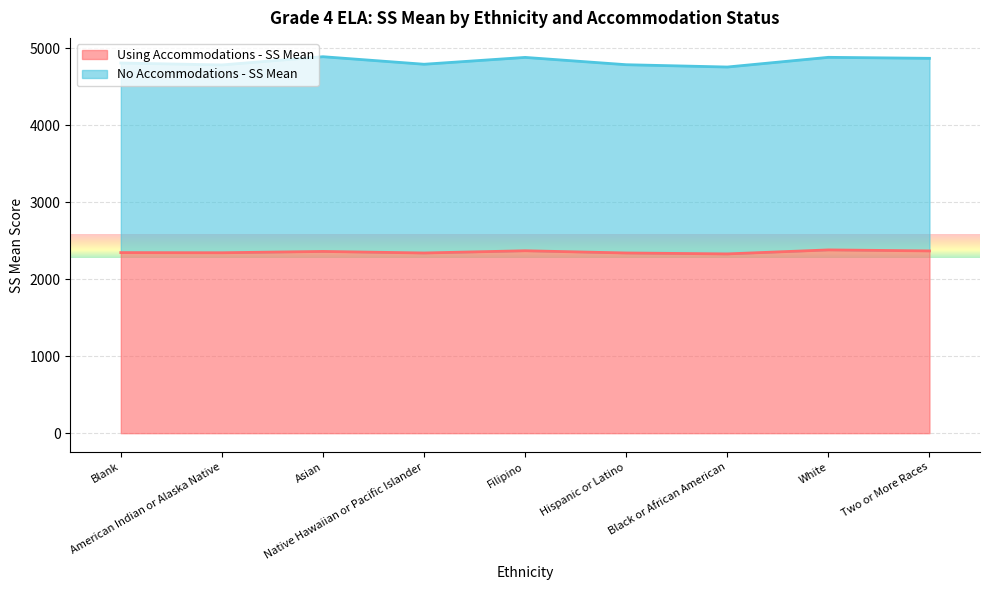

Reading left to right, transcribe all the data shown in this chart.

Using Accommodations - SS Mean: Blank=2347	American Indian or Alaska Native=2345	Asian=2362	Native Hawaiian or Pacific Islander=2342	Filipino=2371	Hispanic or Latino=2342	Black or African American=2330	White=2382	Two or More Races=2369
No Accommodations - SS Mean: Blank=4811	American Indian or Alaska Native=4786	Asian=4893	Native Hawaiian or Pacific Islander=4795	Filipino=4884	Hispanic or Latino=4789	Black or African American=4759	White=4885	Two or More Races=4872